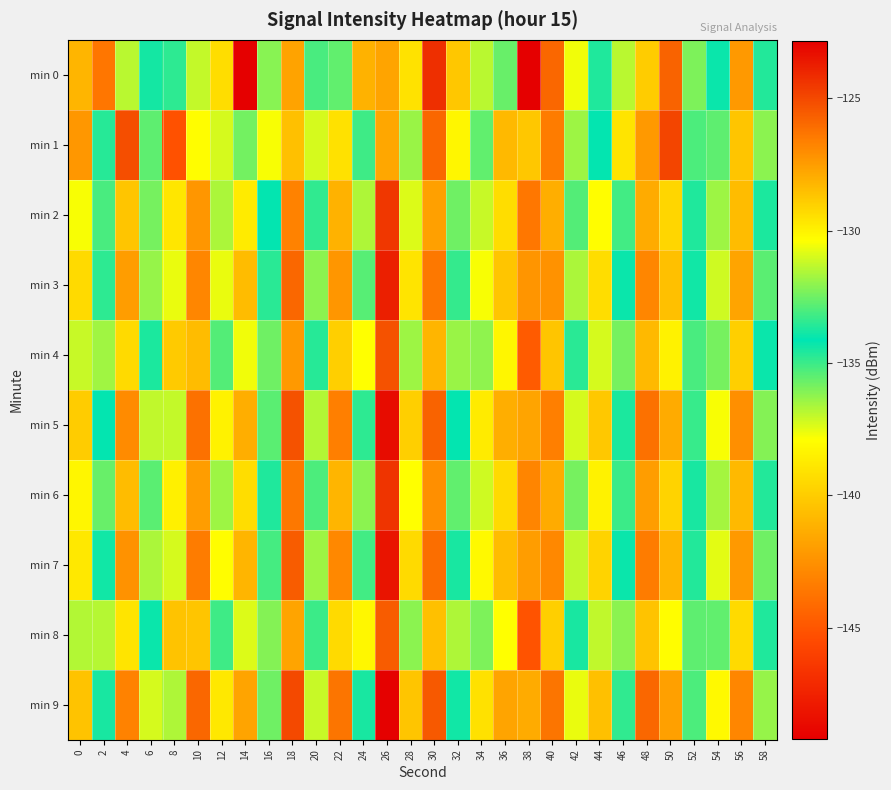

Which category has the highest value across all series?

14